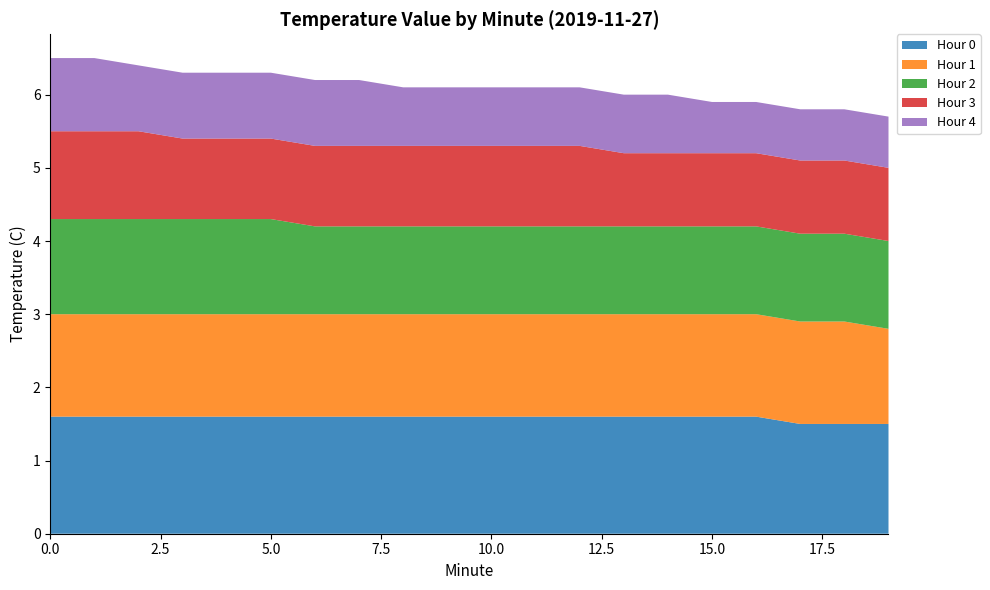

Reading right to left, extract all data points from this chart.

Hour 0: 1.5	1.5	1.5	1.6	1.6	1.6	1.6	1.6	1.6	1.6	1.6	1.6	1.6	1.6	1.6	1.6	1.6	1.6	1.6	1.6
Hour 1: 1.3	1.4	1.4	1.4	1.4	1.4	1.4	1.4	1.4	1.4	1.4	1.4	1.4	1.4	1.4	1.4	1.4	1.4	1.4	1.4
Hour 2: 1.2	1.2	1.2	1.2	1.2	1.2	1.2	1.2	1.2	1.2	1.2	1.2	1.2	1.2	1.3	1.3	1.3	1.3	1.3	1.3
Hour 3: 1.0	1.0	1.0	1.0	1.0	1.0	1.0	1.1	1.1	1.1	1.1	1.1	1.1	1.1	1.1	1.1	1.1	1.2	1.2	1.2
Hour 4: 0.7	0.7	0.7	0.7	0.7	0.8	0.8	0.8	0.8	0.8	0.8	0.8	0.9	0.9	0.9	0.9	0.9	0.9	1.0	1.0